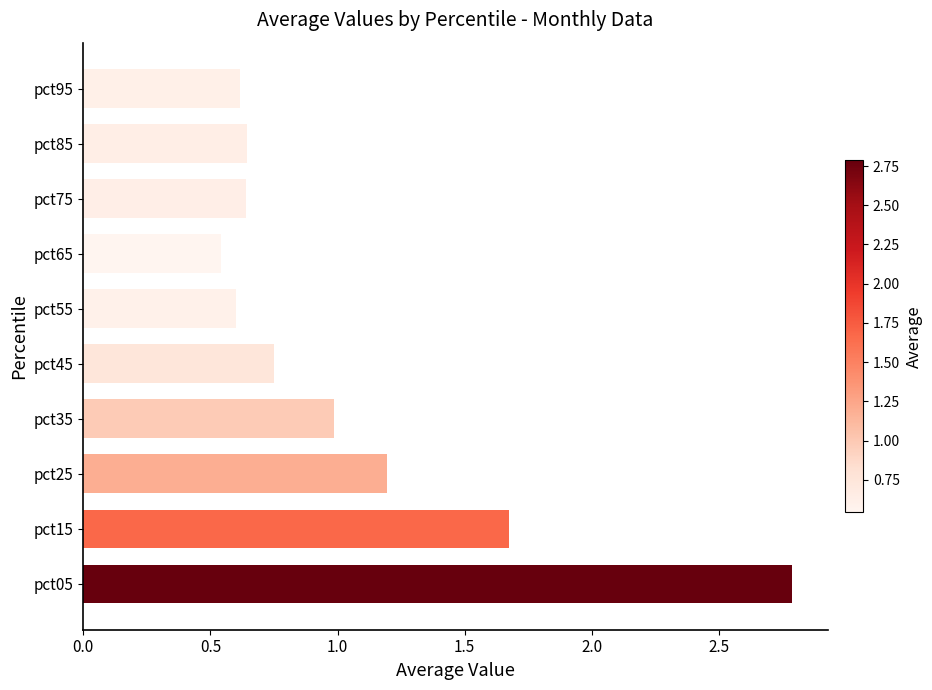

What is the sum of all values?

10.4